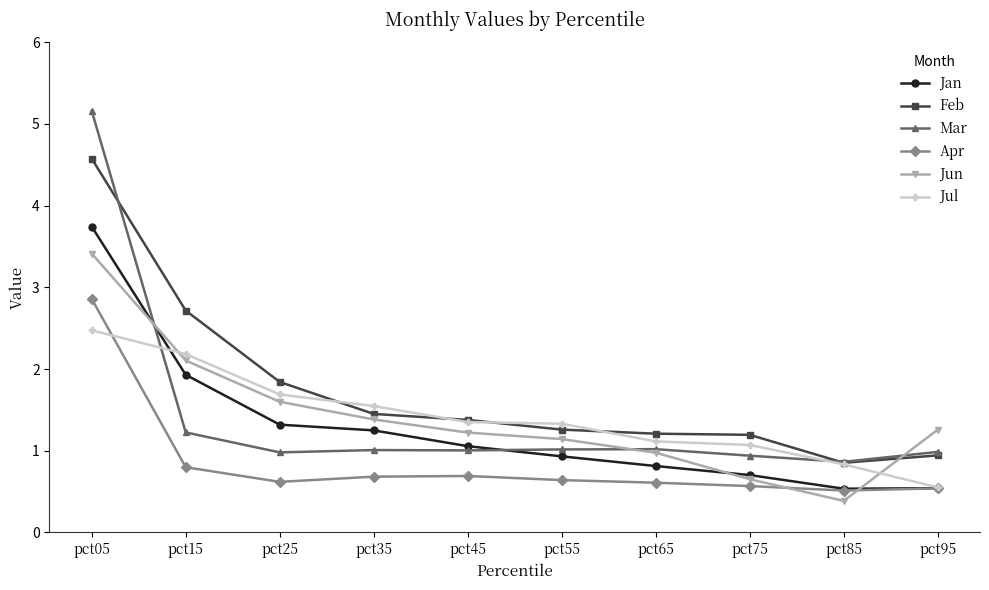

The value of Mar at pct05 is 5.2. True or false?

True